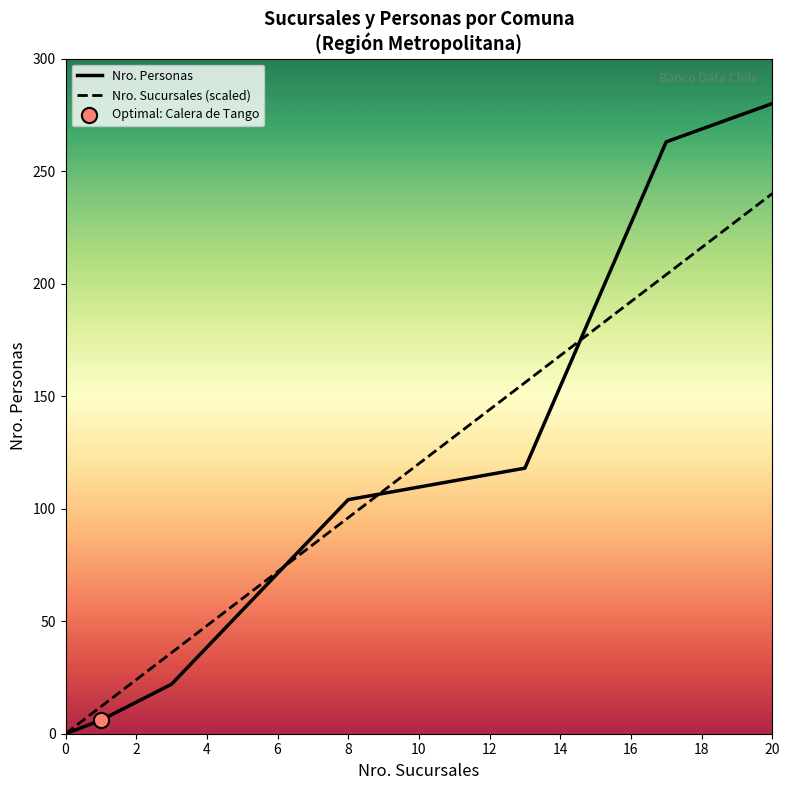

Which series has the largest total across all categories?

Nro. Personas